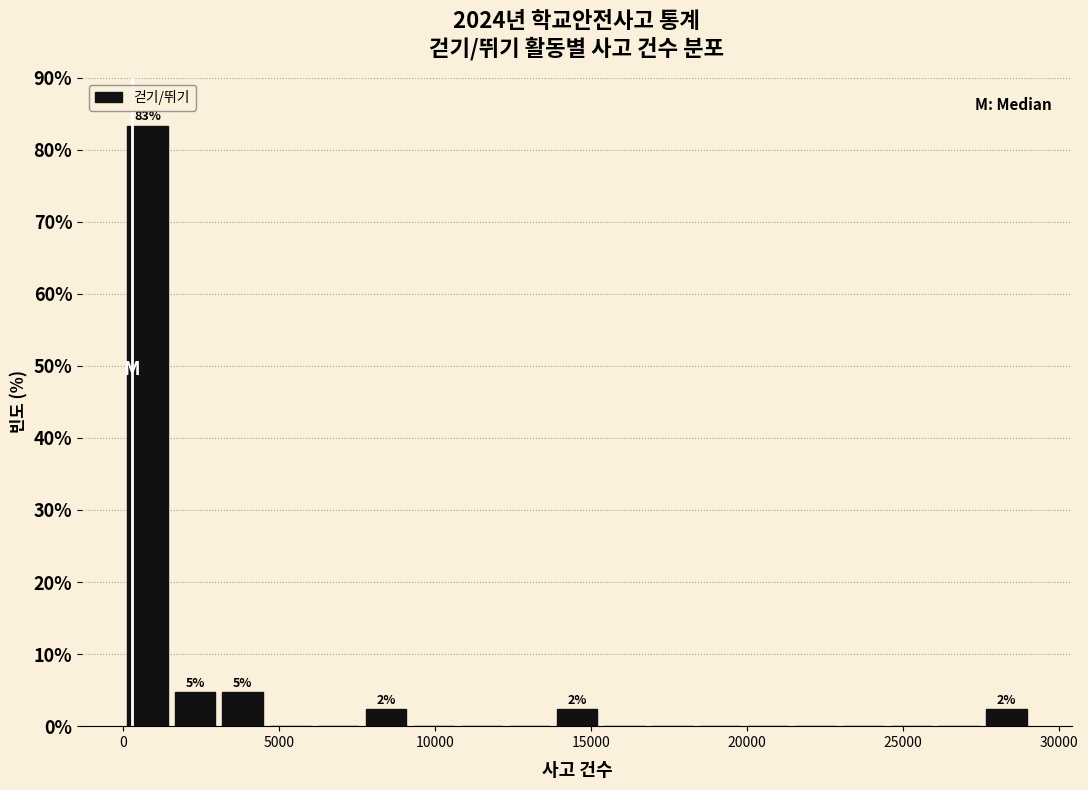

Around what value on the x-axis is the tallest bar? Give the approximate position of its centre, as read against the axis.

1000